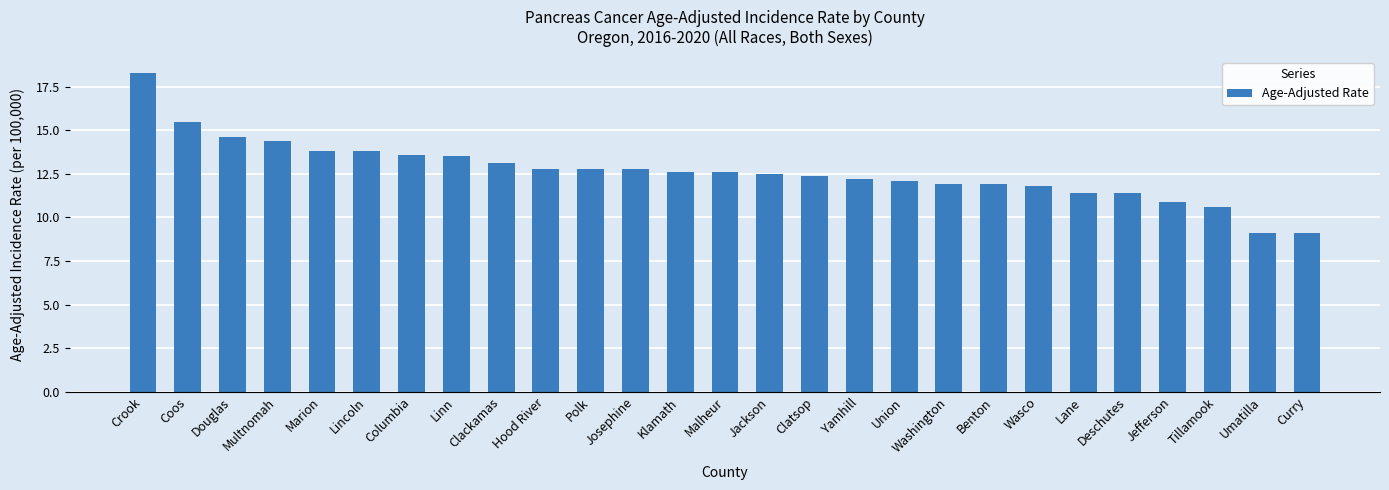

Reading left to right, what are all the values shown in this chart?

18.3	15.5	14.6	14.4	13.8	13.8	13.6	13.5	13.1	12.8	12.8	12.8	12.6	12.6	12.5	12.4	12.2	12.1	11.9	11.9	11.8	11.4	11.4	10.9	10.6	9.1	9.1